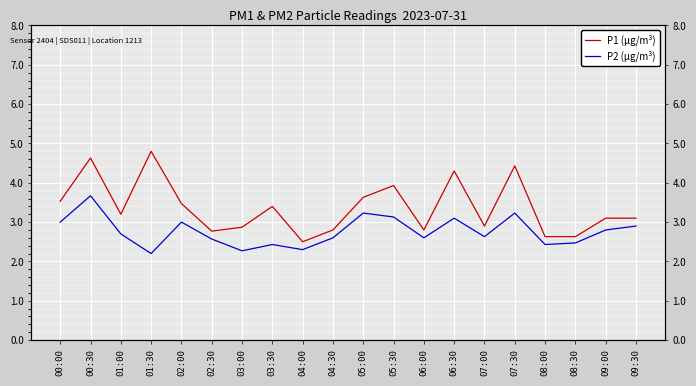

At which label is P1 (µg/m³) closest to 3?

07:00